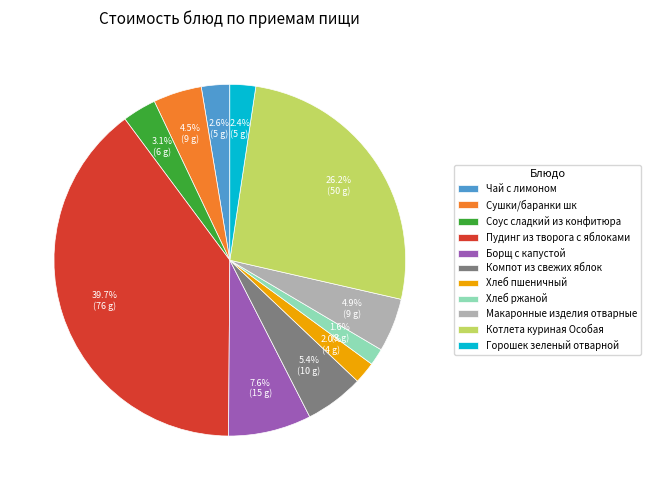

To the nearest percent, what is the combined percentage of Борщ с капустой and Компот из свежих яблок?

13%